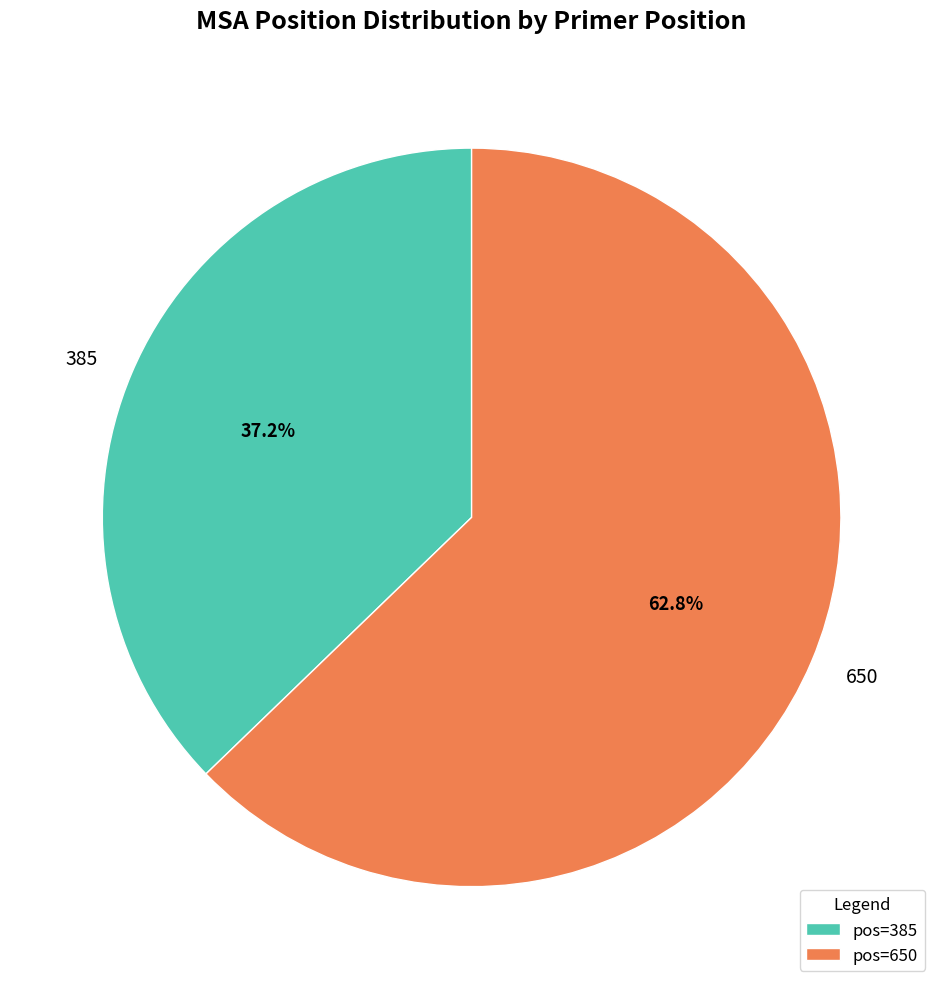

Which slice is the largest?

650